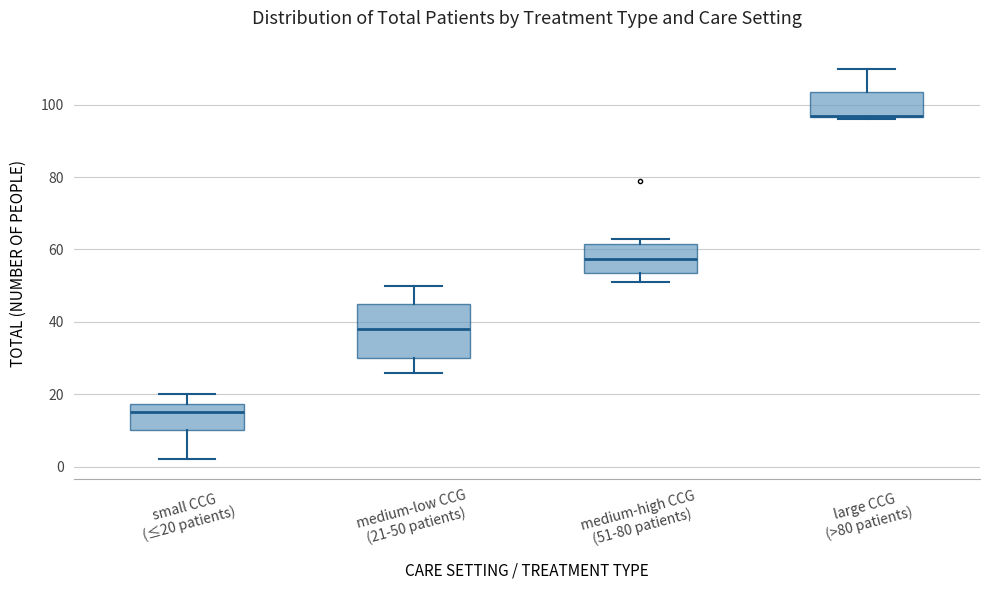

Reading left to right, read every box against the y-axis: the position of its median line, the range the box covers, and the ends of its whiskers. The values are not printed on the chart, so give them approximately, as read against the axis.

small CCG (≤20 patients): median 16, box 10 to 18, whiskers 2 to 20
medium-low CCG (21-50 patients): median 38, box 30 to 46, whiskers 26 to 50
medium-high CCG (51-80 patients): median 58, box 54 to 62, whiskers 52 to 64
large CCG (>80 patients): median 98, box 96 to 104, whiskers 96 to 110